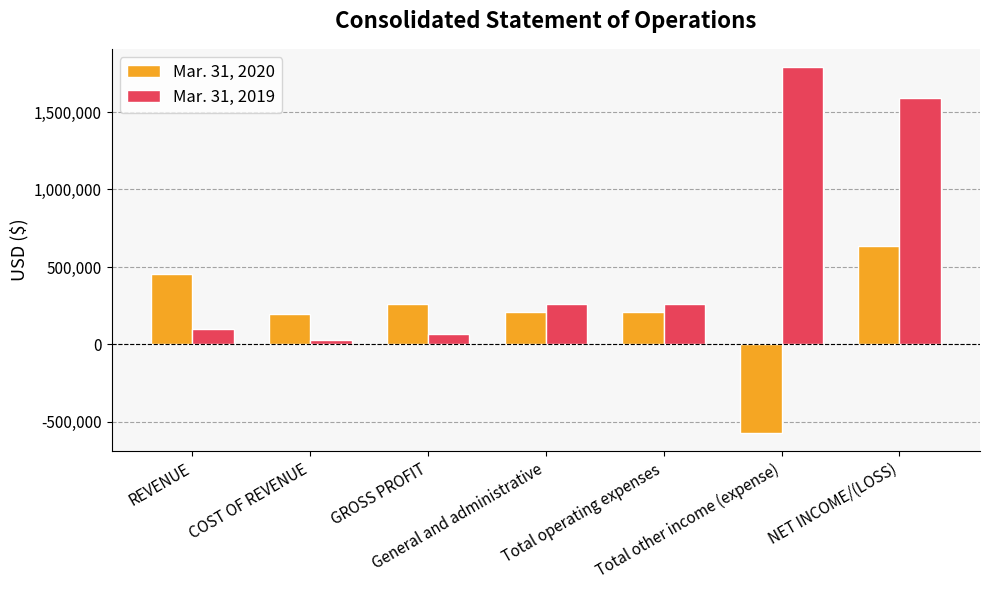

What is the sum of the Mar. 31, 2019 values at GROSS PROFIT and Total operating expenses?

328025